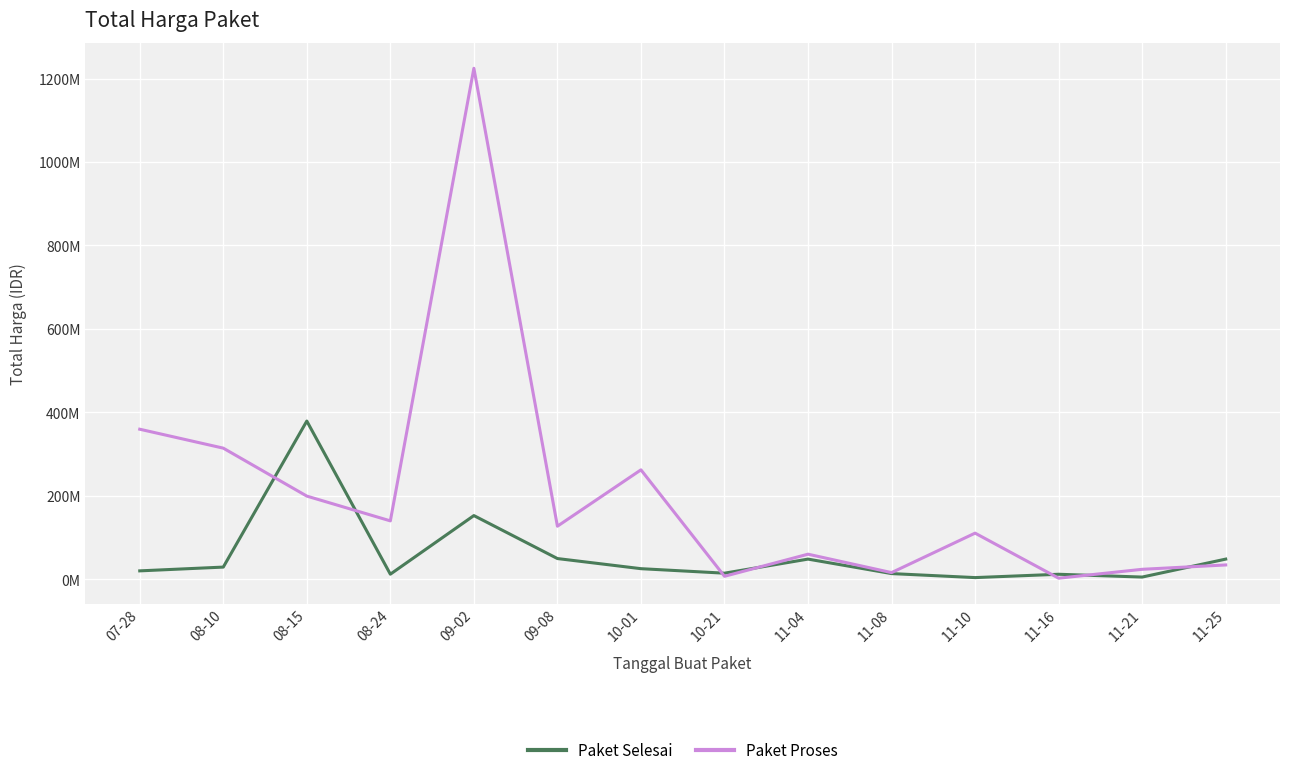

Which series has the largest range (max minus min)?

Paket Proses